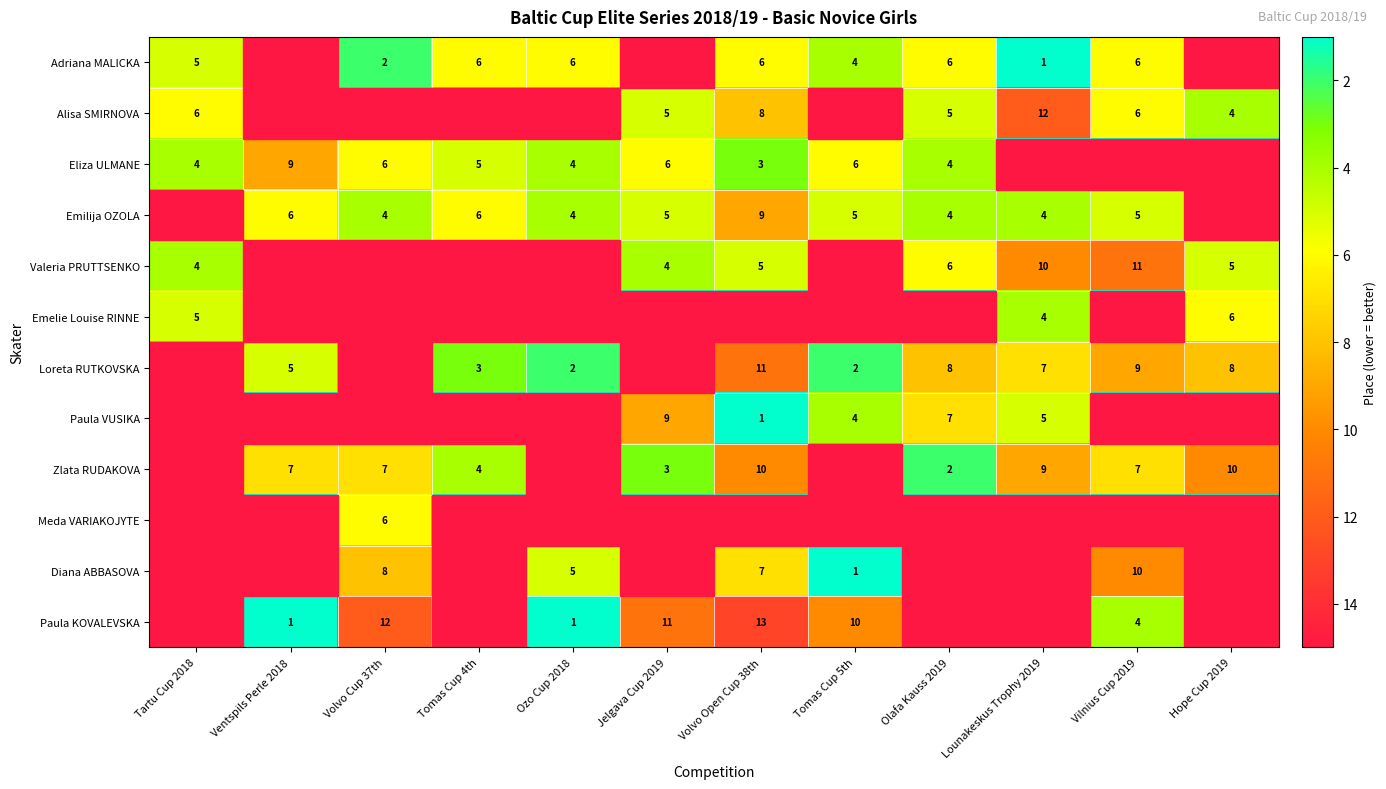

Which category has the lowest value across all series?

Ventspils Perle 2018